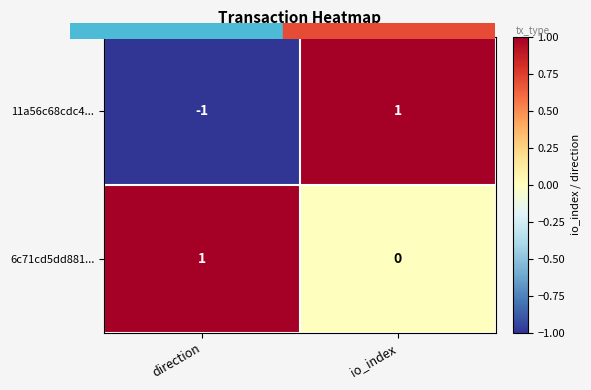

At how many categories does at least one series exceed 0?

2